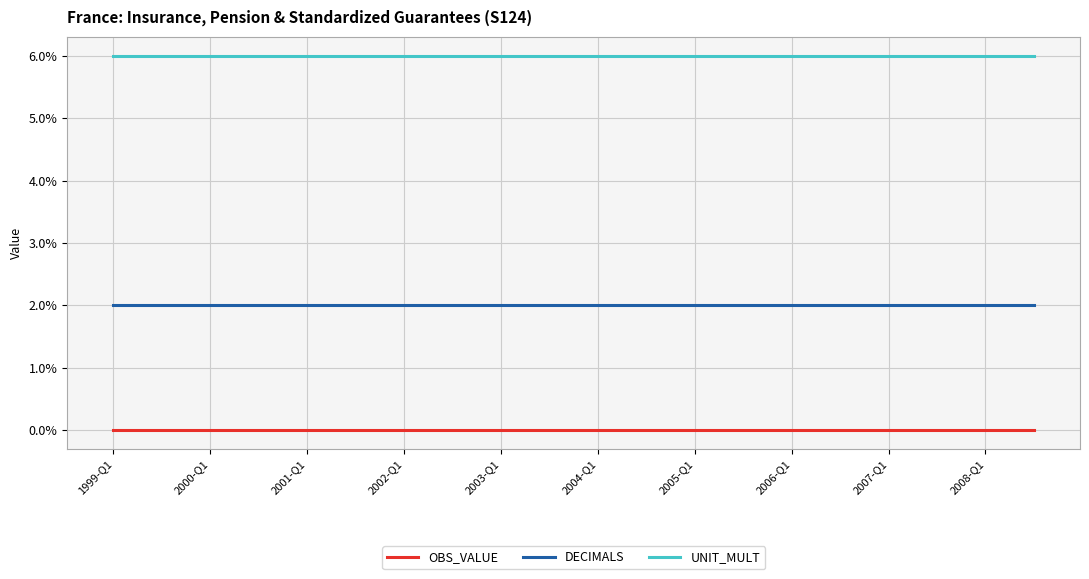

What are all the series names shown in the legend?

OBS_VALUE, DECIMALS, UNIT_MULT